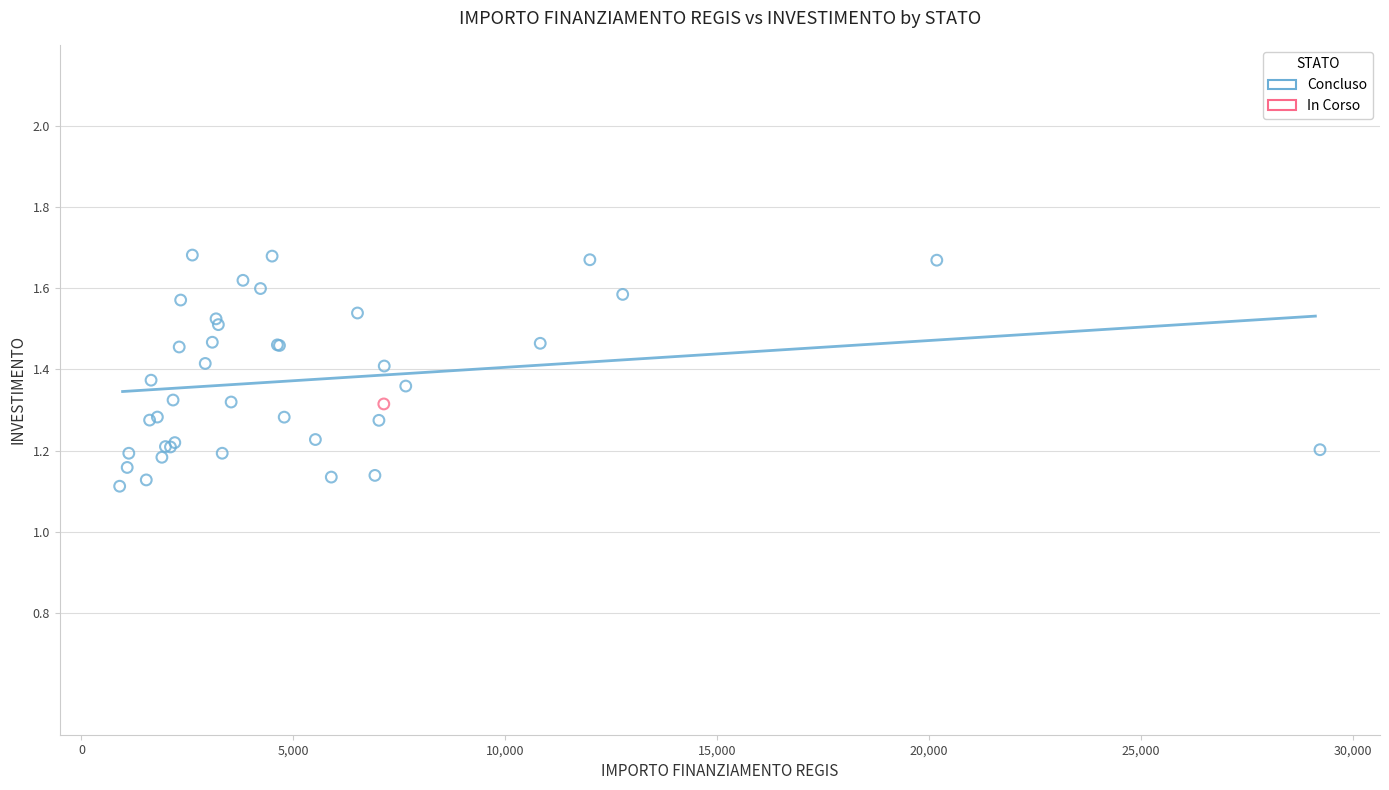

What are all the series names shown in the legend?

Concluso, In Corso